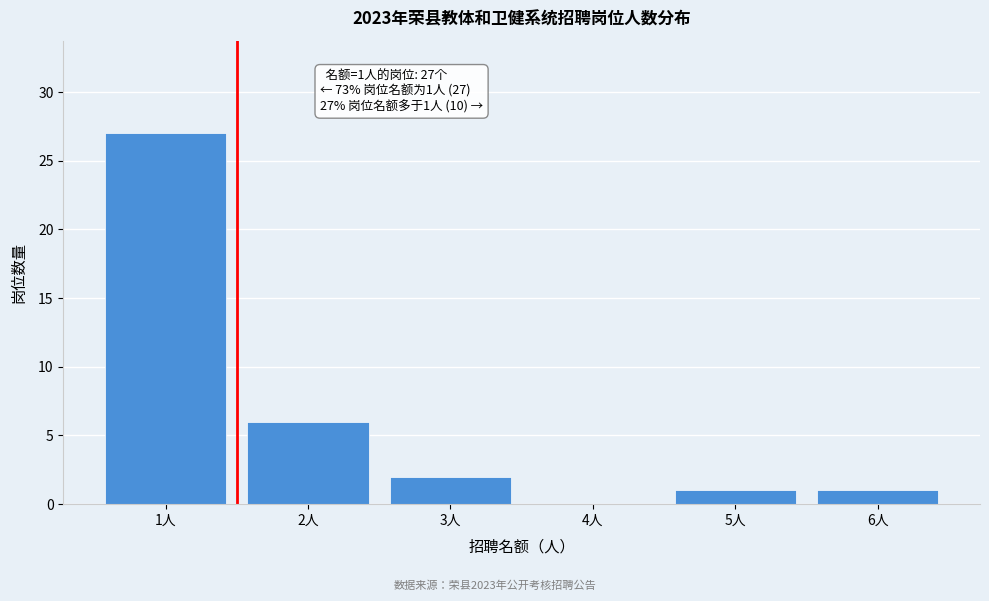

Reading left to right, extract all data points from this chart.

1人=27	2人=6	3人=2	4人=0	5人=1	6人=1